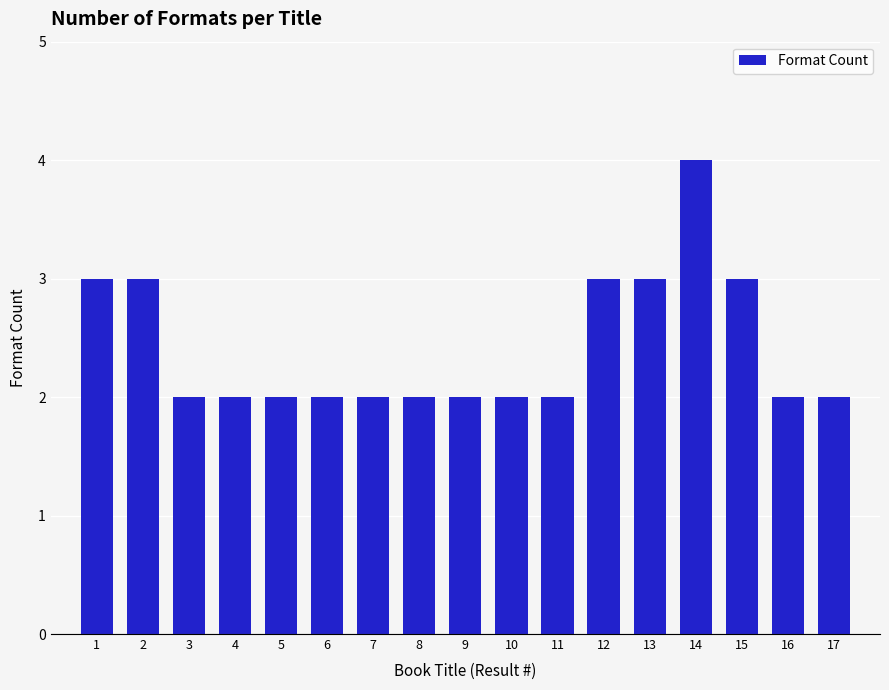

What is the maximum value shown in the chart?

4